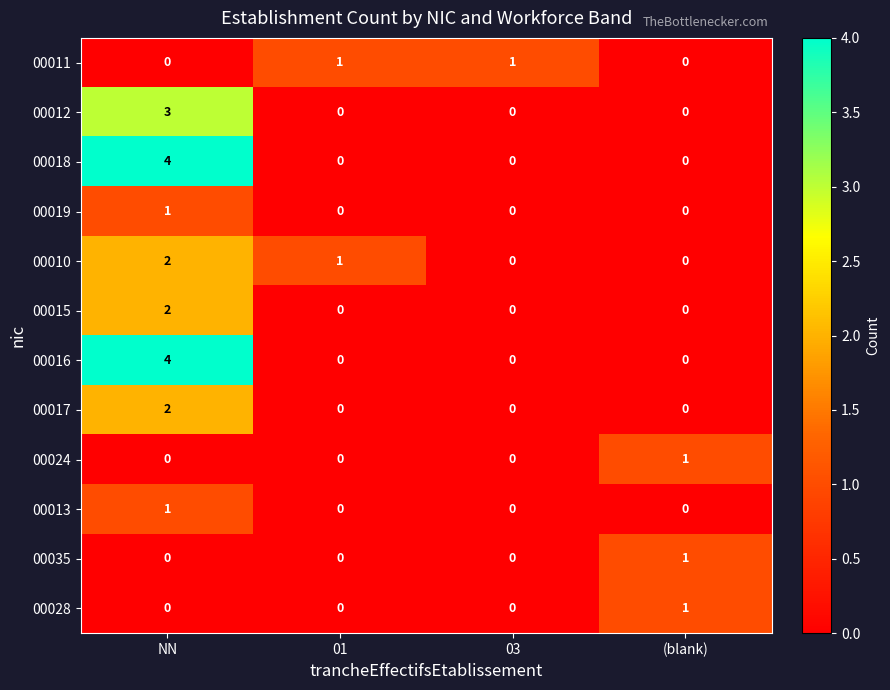

How many 00017 values are between 0 and 2?

4